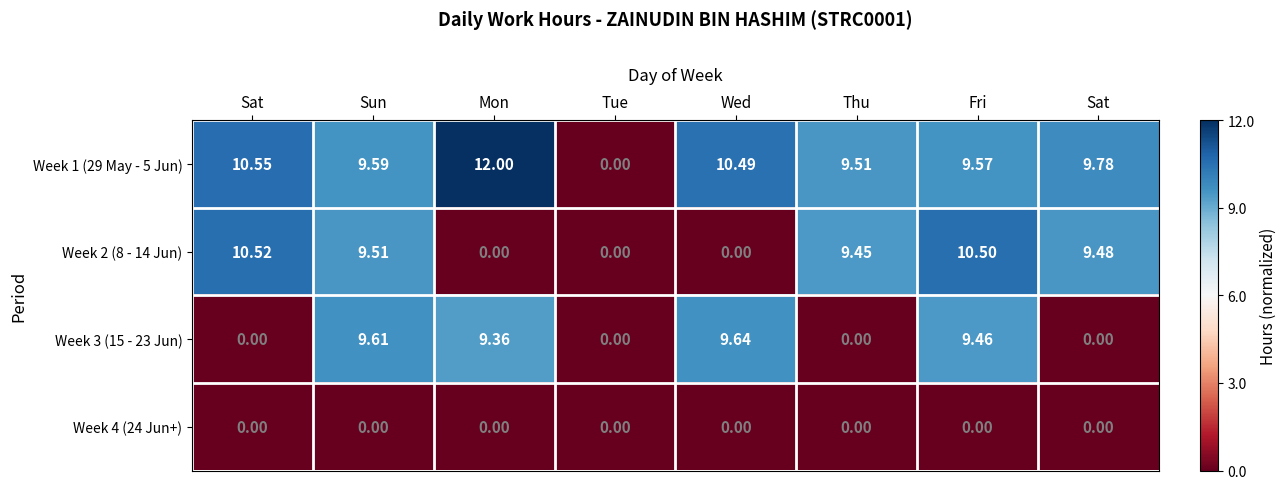

Between Mon and Fri, which series saw the biggest shift?

Week 2 (8 - 14 Jun)